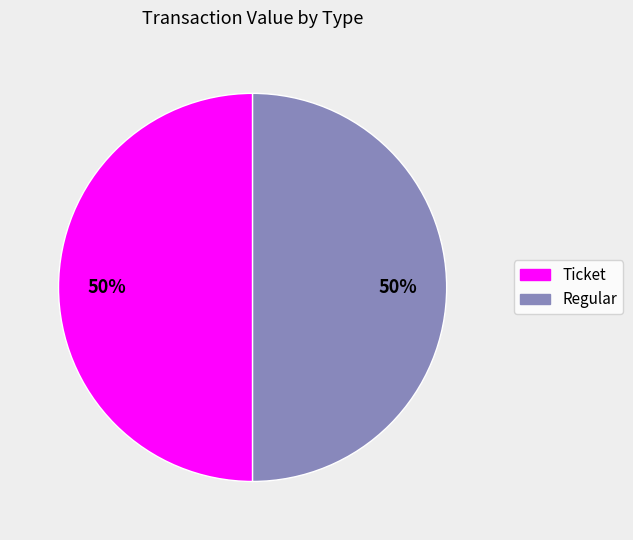

The Regular slice represents 56% of the pie. True or false?

False